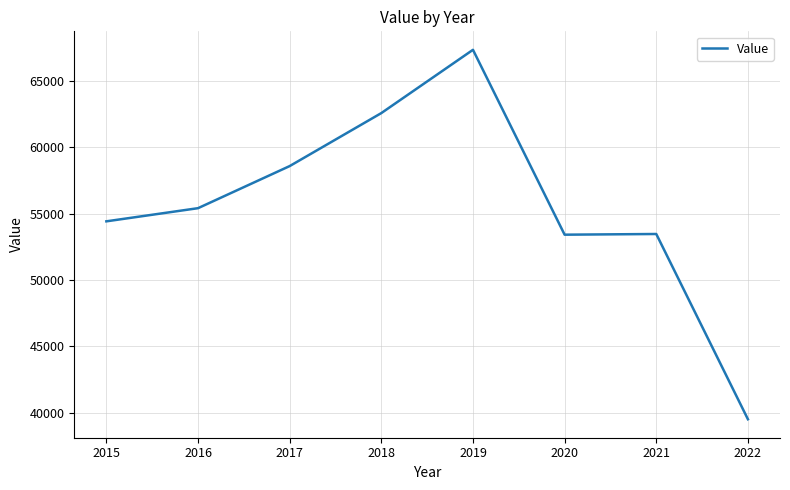

Where is the first local maximum?

2019